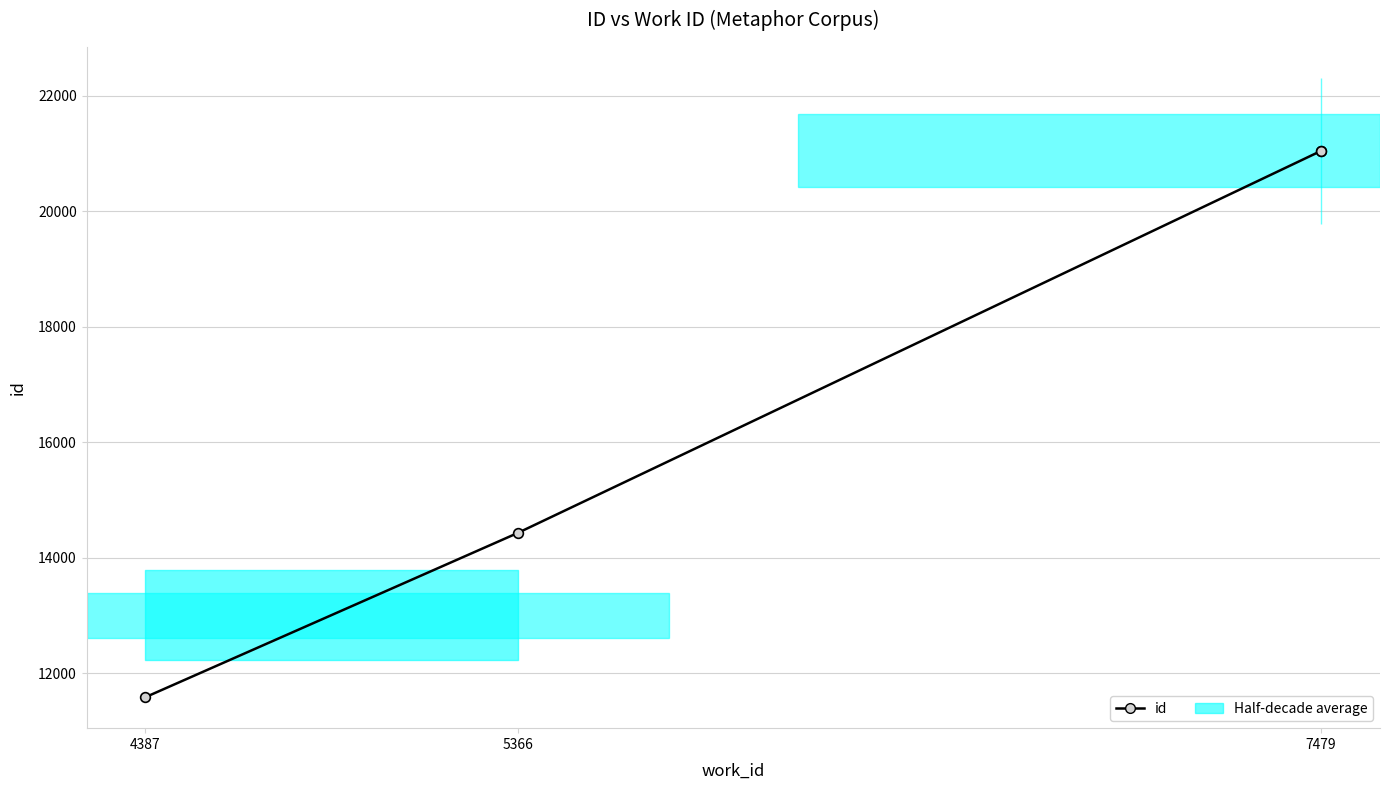

What is the ratio of the value at 5366 to the value at 7479?

0.7